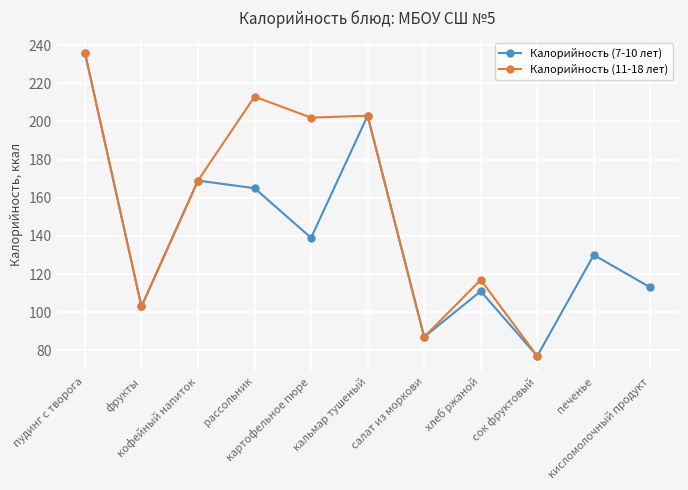

List the labels in order of value, largest first.

пудинг с творога, кальмар тушеный, кофейный напиток, рассольник, картофельное пюре, печенье, кисломолочный продукт, хлеб ржаной, фрукты, салат из моркови, сок фруктовый